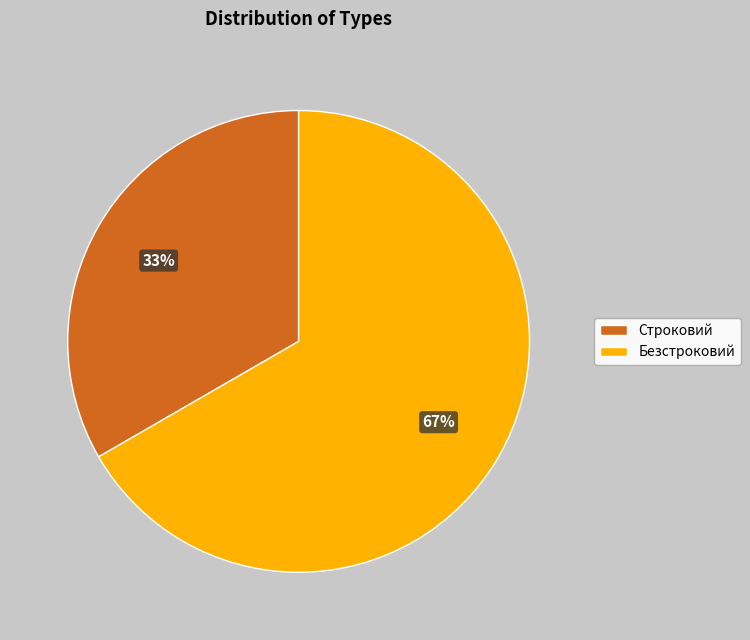

What is the majority slice?

Безстроковий